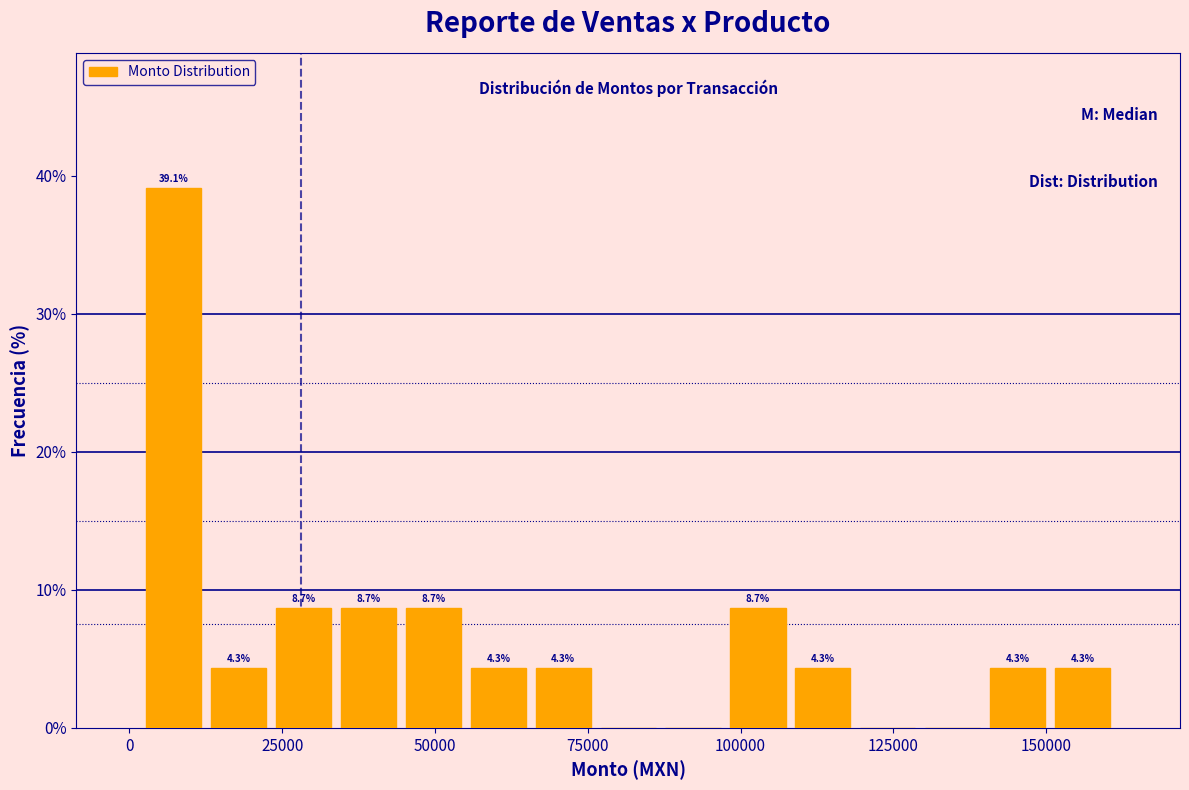

Around what value on the x-axis is the tallest bar? Give the approximate position of its centre, as read against the axis.

5000